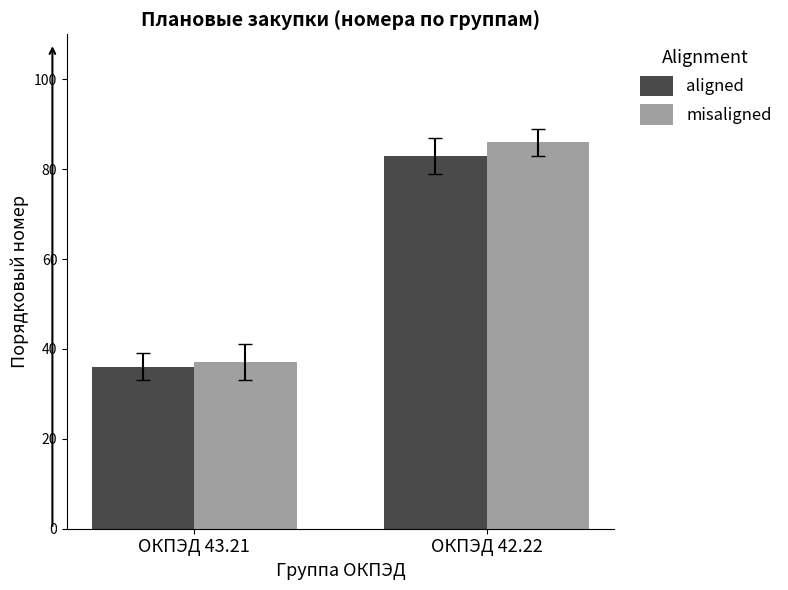

Reading right to left, what are all the values shown in this chart?

aligned: ОКПЭД 42.22=83	ОКПЭД 43.21=36
misaligned: ОКПЭД 42.22=86	ОКПЭД 43.21=37